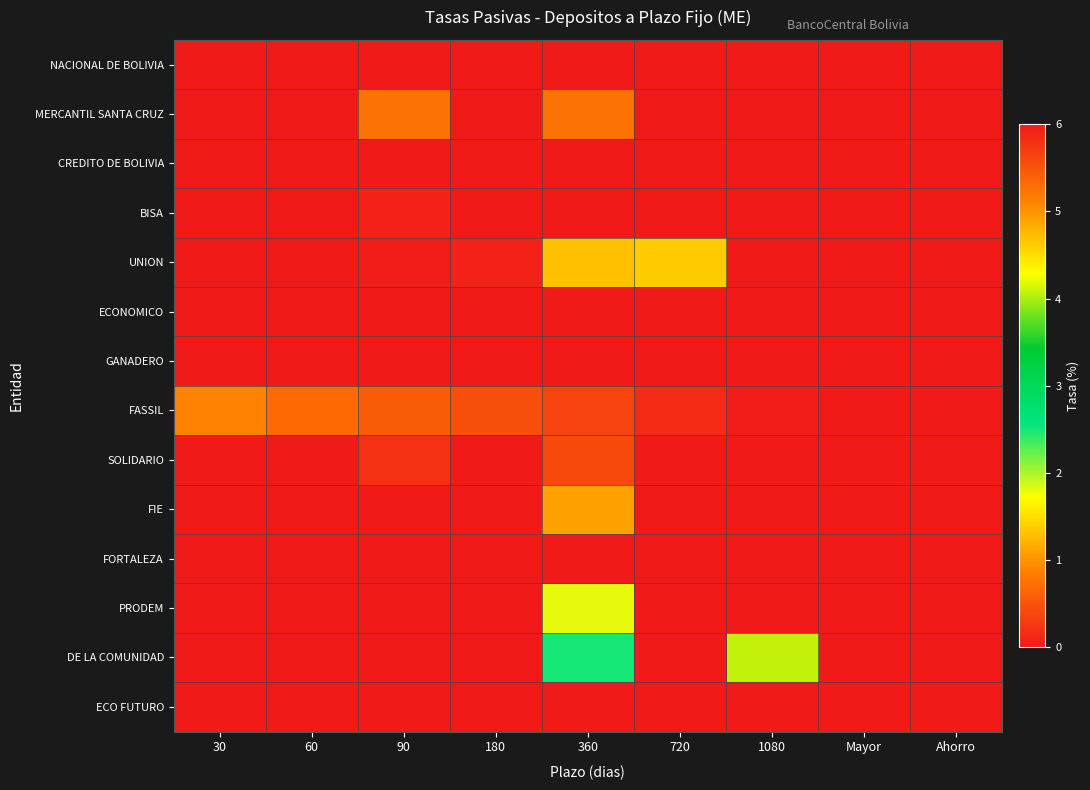

List the series in order of their peak value, lowest first.

NACIONAL DE BOLIVIA, CREDITO DE BOLIVIA, ECONOMICO, GANADERO, FORTALEZA, ECO FUTURO, BISA, SOLIDARIO, MERCANTIL SANTA CRUZ, FIE, UNION, PRODEM, DE LA COMUNIDAD, FASSIL